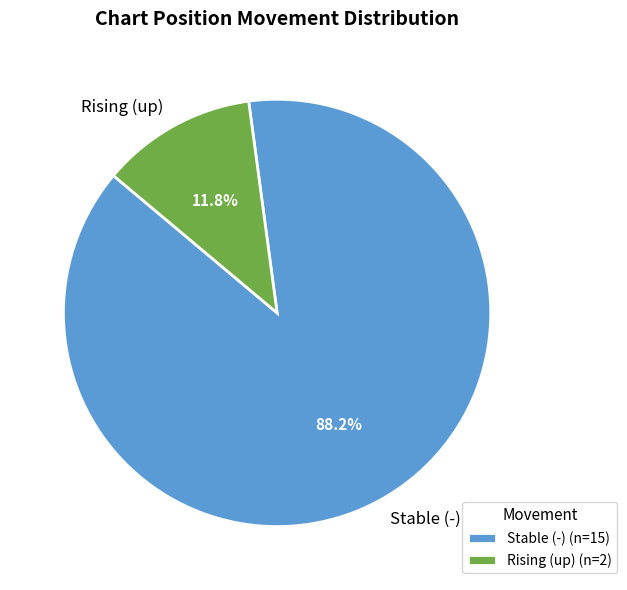

Is there any slice that represents more than half of the pie?

Yes